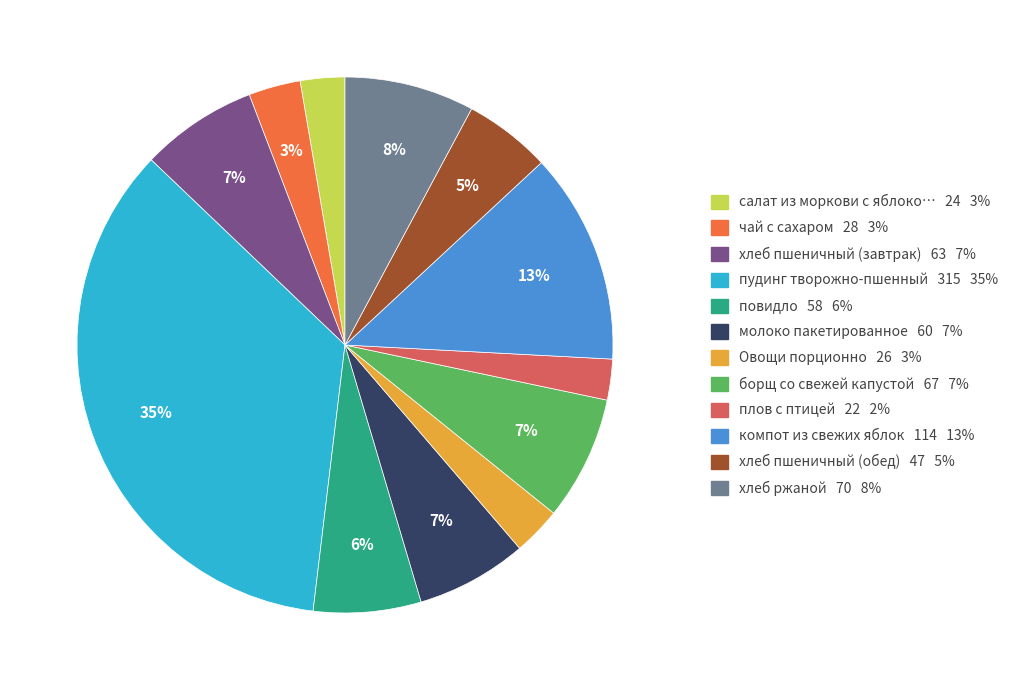

To the nearest percent, what is the difference between the largest and smallest slice percentages?

33%